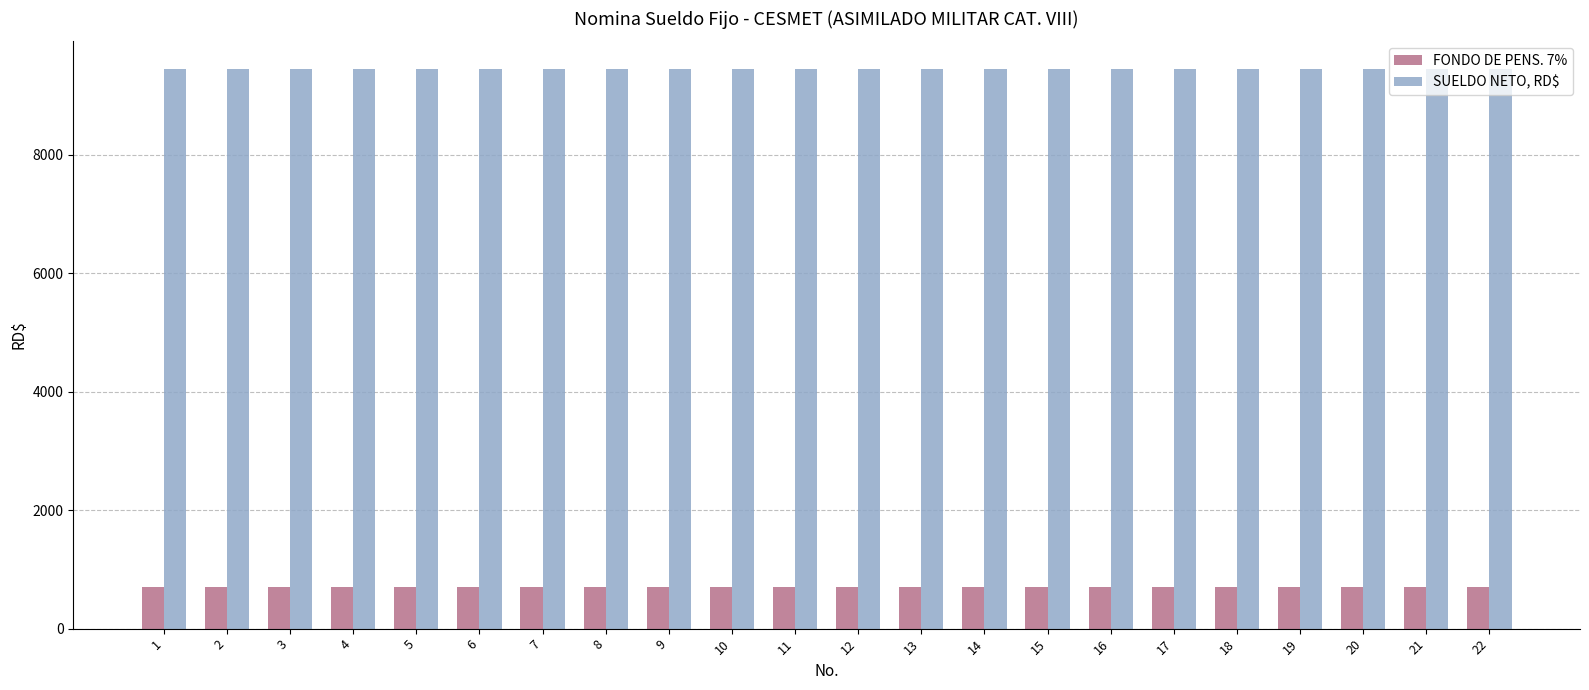

List the series in order of their peak value, lowest first.

FONDO DE PENS. 7%, SUELDO NETO, RD$